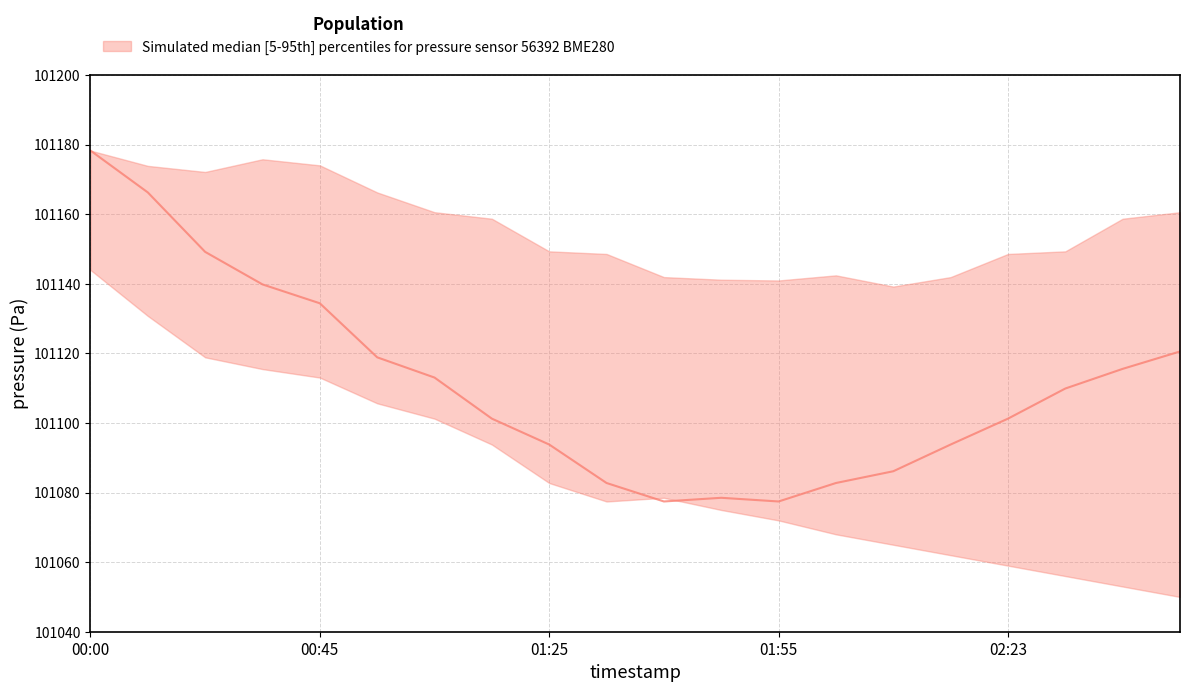

Reading right to left, what are all the values shown in this chart?

pressure_median: 02:44=101120.6	02:37=101115.6	02:30=101109.9	02:23=101101.2	02:16=101093.8	02:09=101086.1	02:02=101082.8	01:55=101077.4	01:48=101078.5	01:41=101077.4	01:33=101082.8	01:25=101093.8	01:12=101101.2	01:00=101113.1	00:55=101118.9	00:45=101134.4	00:30=101139.8	00:20=101149.2	00:13=101166.3	00:00=101178.3
pressure_upper: 02:44=101160.6	02:37=101158.7	02:30=101149.3	02:23=101148.6	02:16=101141.9	02:09=101139.2	02:02=101142.4	01:55=101141.0	01:48=101141.2	01:41=101141.9	01:33=101148.6	01:25=101149.3	01:12=101158.7	01:00=101160.6	00:55=101166.3	00:45=101174.1	00:30=101175.8	00:20=101172.2	00:13=101173.9	00:00=101178.3
pressure_lower: 02:44=101050.0	02:37=101053.0	02:30=101056.0	02:23=101059.0	02:16=101062.0	02:09=101065.0	02:02=101068.0	01:55=101072.0	01:48=101075.0	01:41=101078.5	01:33=101077.4	01:25=101082.8	01:12=101093.8	01:00=101101.2	00:55=101105.7	00:45=101113.1	00:30=101115.5	00:20=101118.9	00:13=101130.8	00:00=101144.0